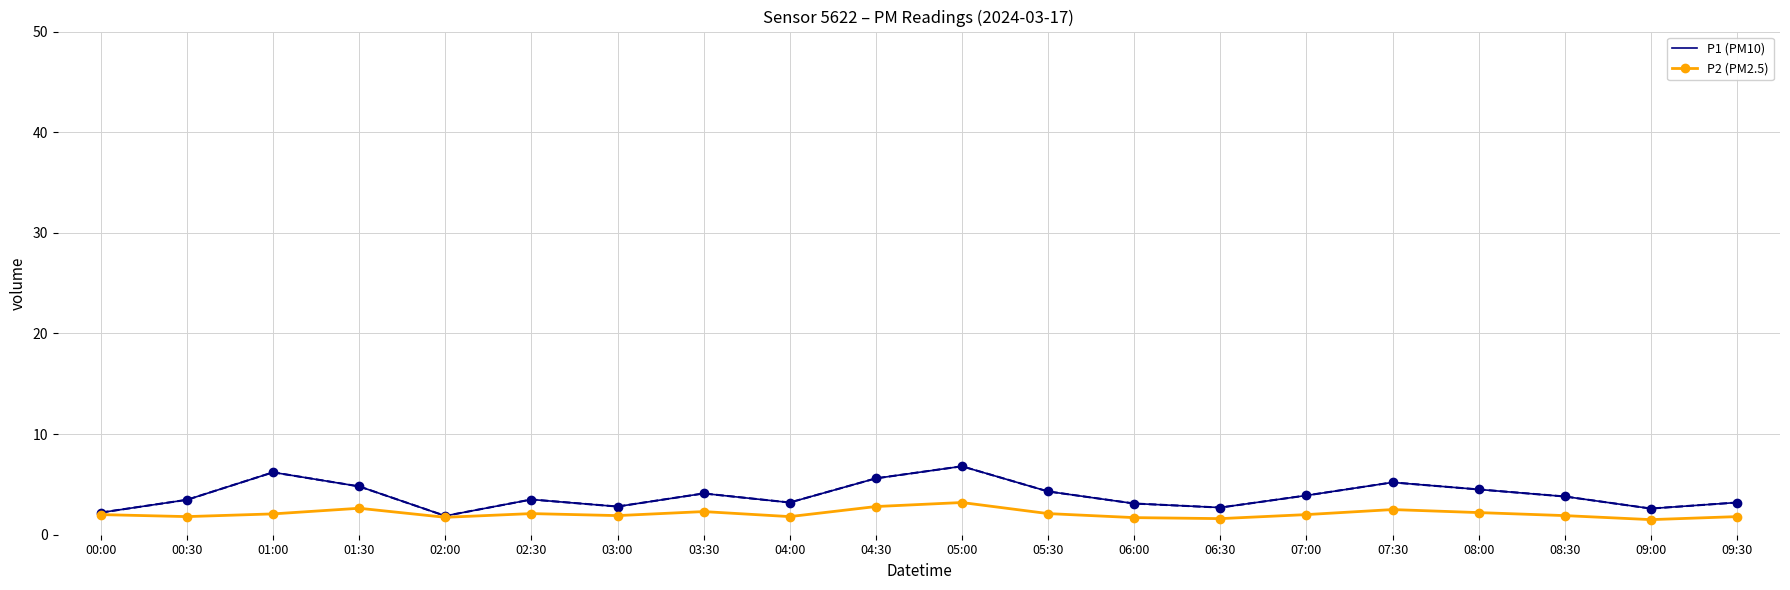

Which series changed the most between 01:30 and 07:00?

P1 (PM10)